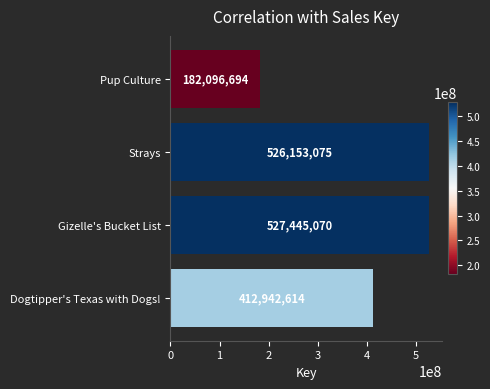

At which label is the value closest to 354770882?

Dogtipper's Texas with Dogs!